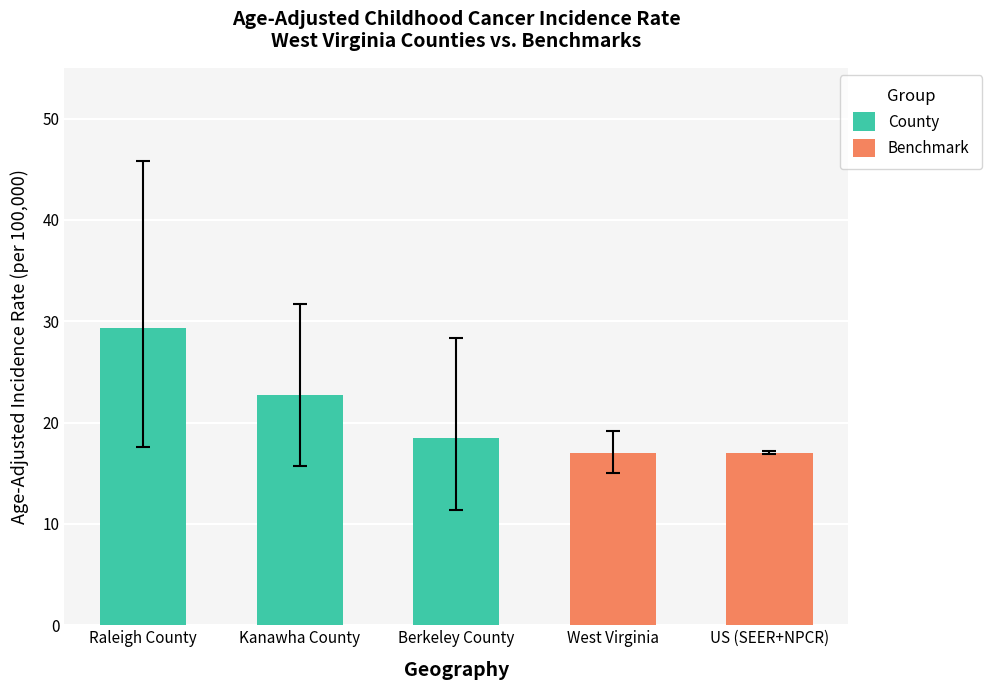

How many bars are there in each group?

3